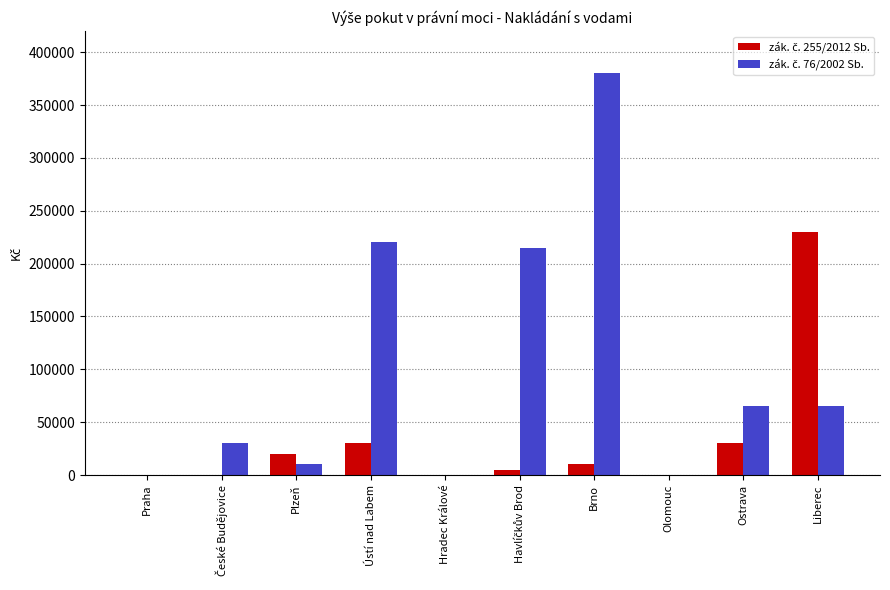

At which category is the sum across all series the highest?

Brno